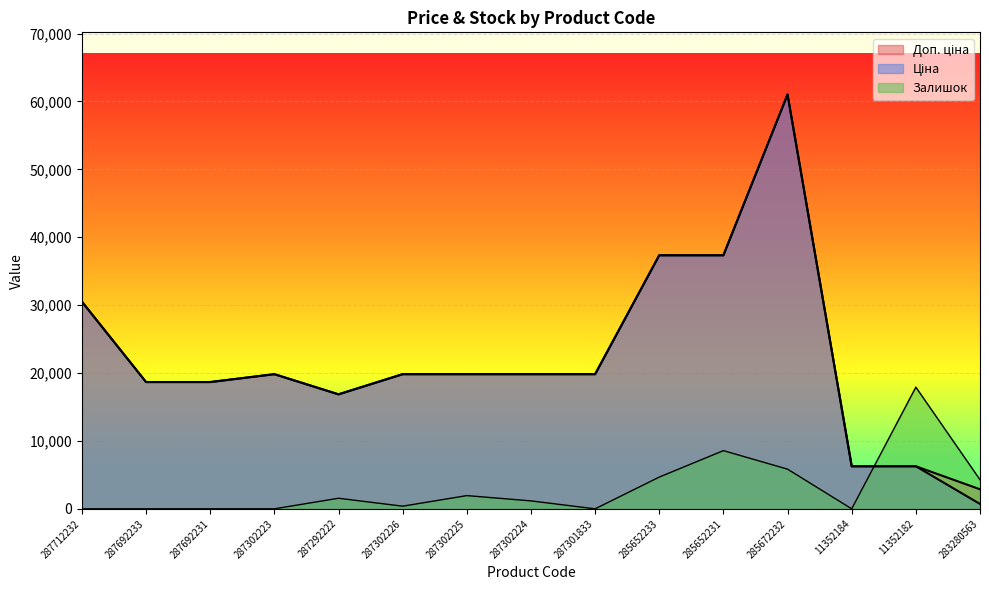

What is the average value of the Ціна series?

22189.2